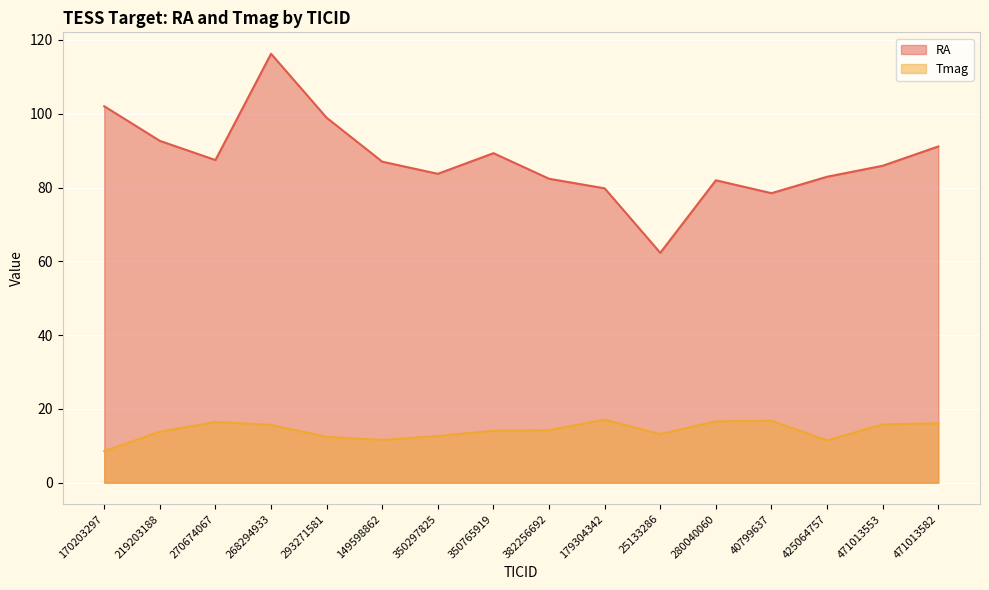

Which has a higher value, 471013553 or 425064757?

471013553